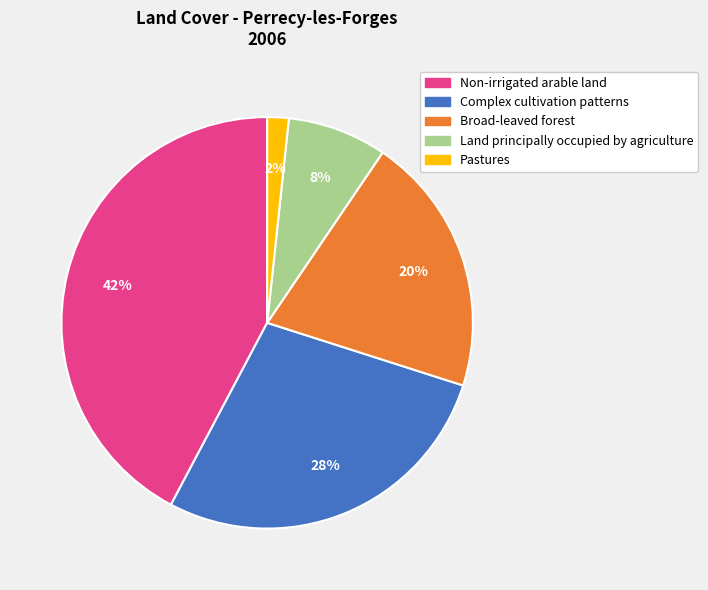

Rank the categories by value from highest to lowest.

Non-irrigated arable land, Complex cultivation patterns, Broad-leaved forest, Land principally occupied by agriculture, Pastures